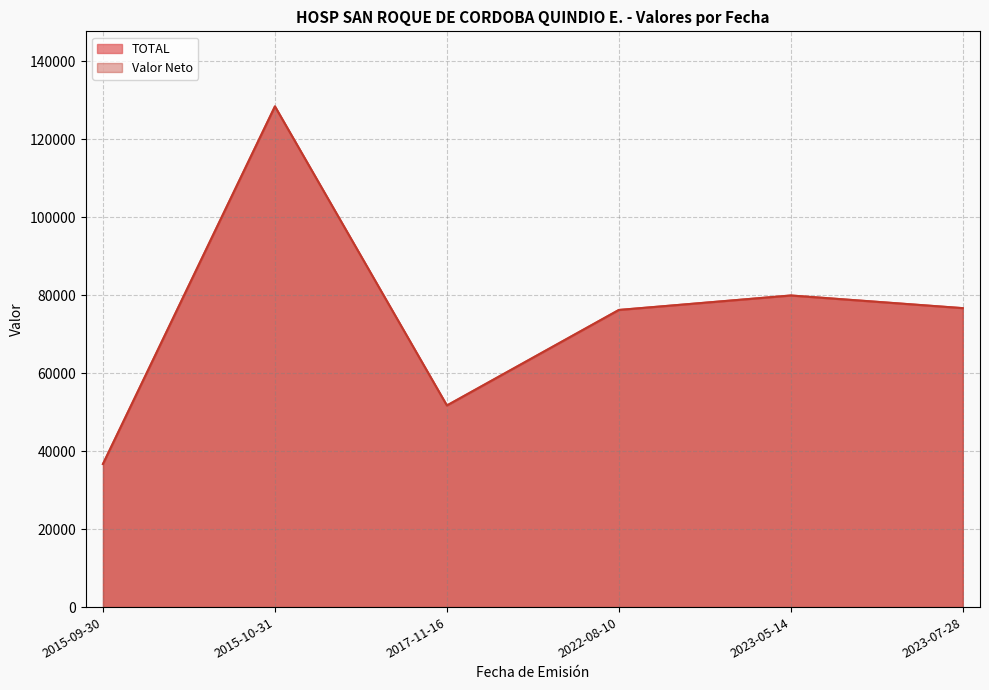

What is the label of the 3rd point from the right?

2022-08-10